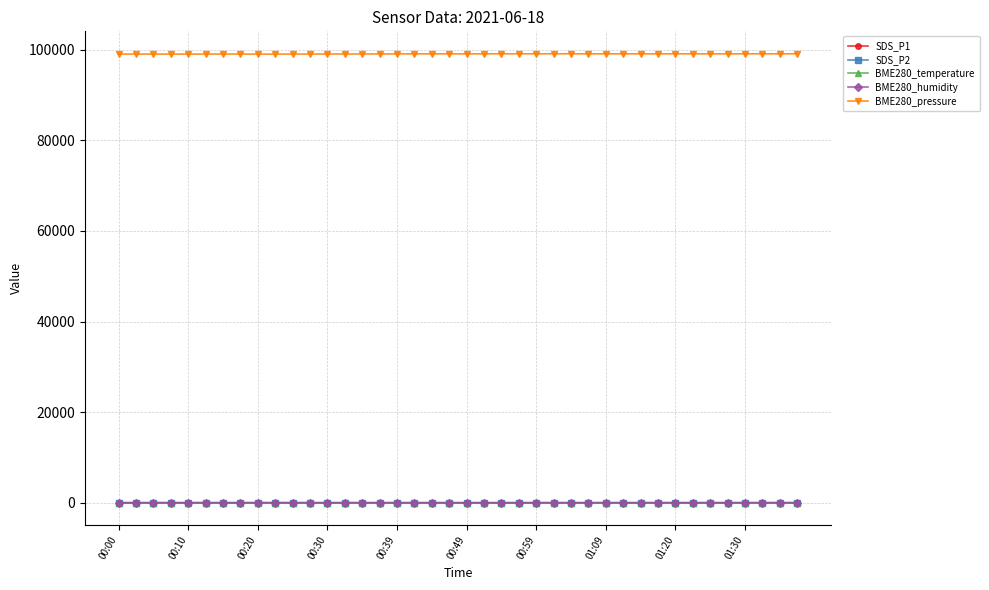

At how many categories does at least one series exceed 2119?

40